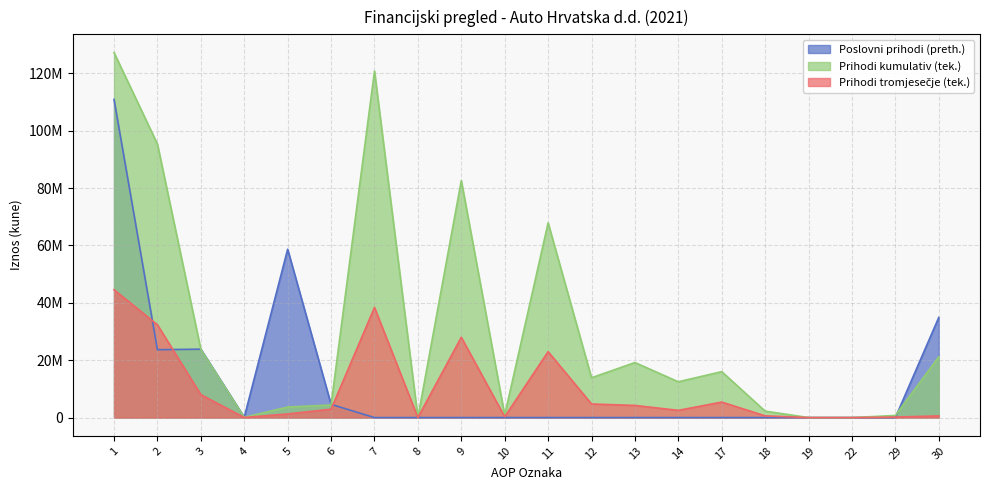

What value does the Prihodi tromjesečje (tek.) series have at 9?

28000791.0